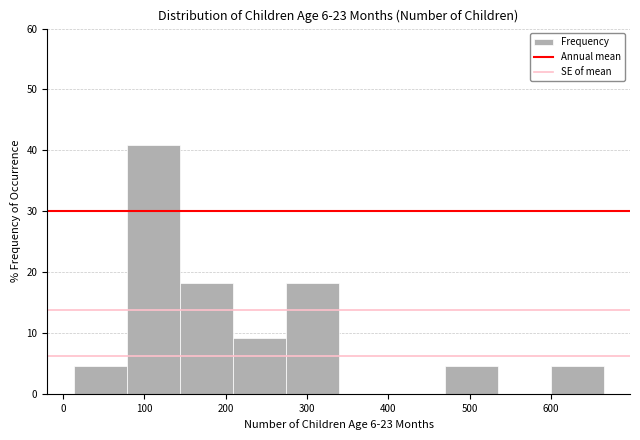

Reading left to right, transcribe this chart: for each bar, give the range it covers on the x-axis and its height. Neither the bar edges nor the heights are printed on the chart, so give them approximately, as read against the axes.

10 to 80: 5
80 to 140: 41
140 to 210: 18
210 to 270: 9
270 to 340: 18
340 to 400: 0
400 to 470: 0
470 to 530: 5
530 to 600: 0
600 to 660: 5